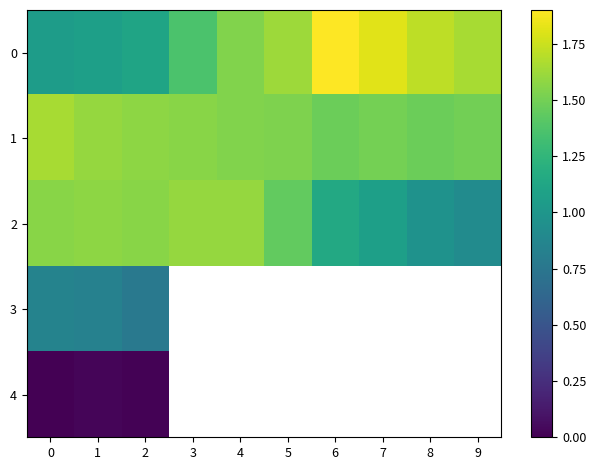

What is the difference between the highest and lowest values at 0?

1.6